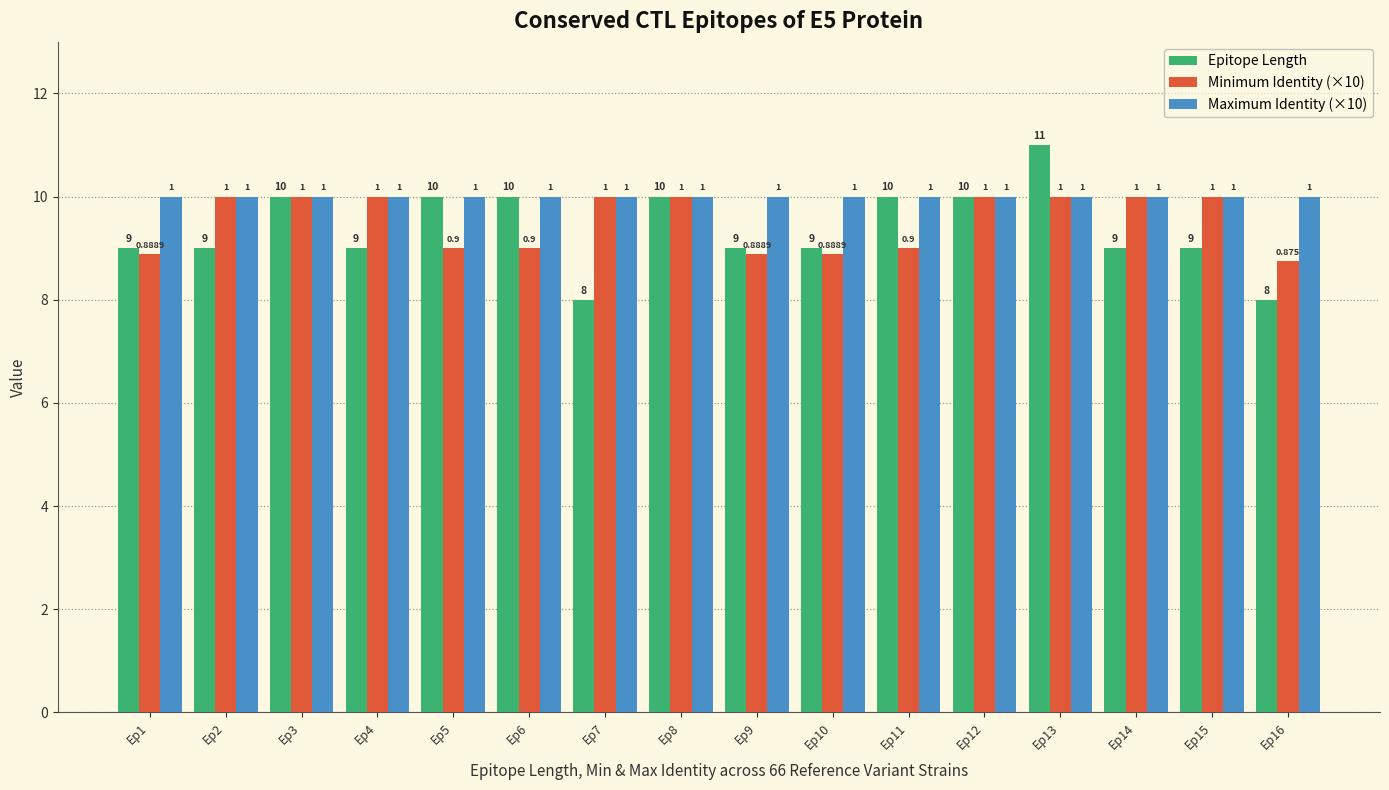

Does the chart contain stacked bars?

No